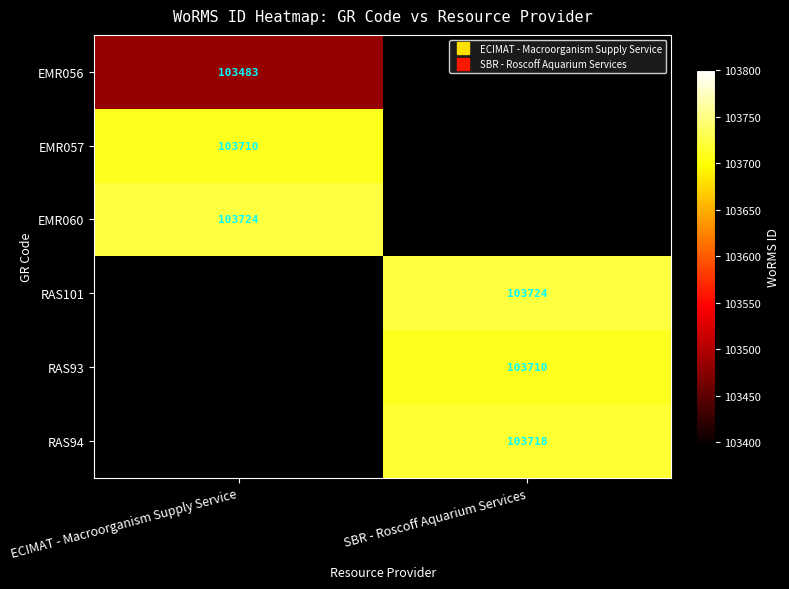

The RAS101 series shows 140637.2 at SBR - Roscoff Aquarium Services. True or false?

False